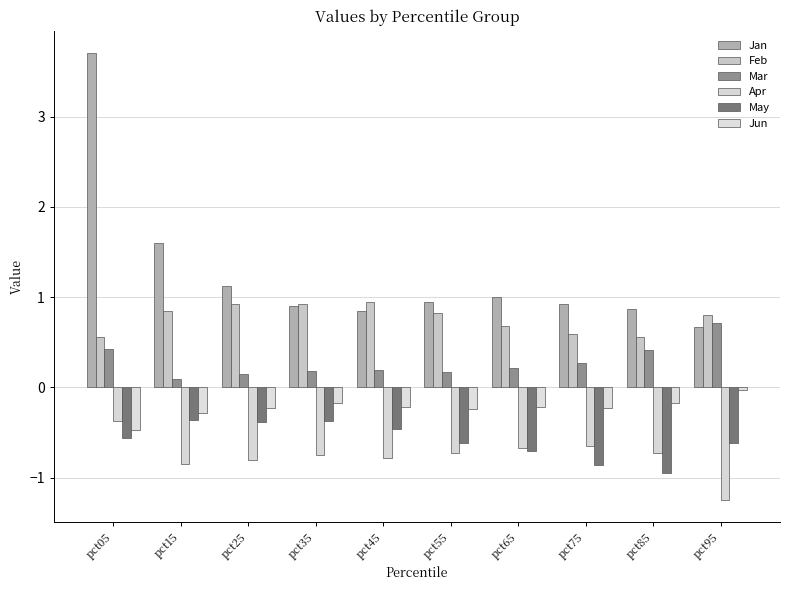

What is the difference between the maximum and minimum values in the Feb series?

0.4